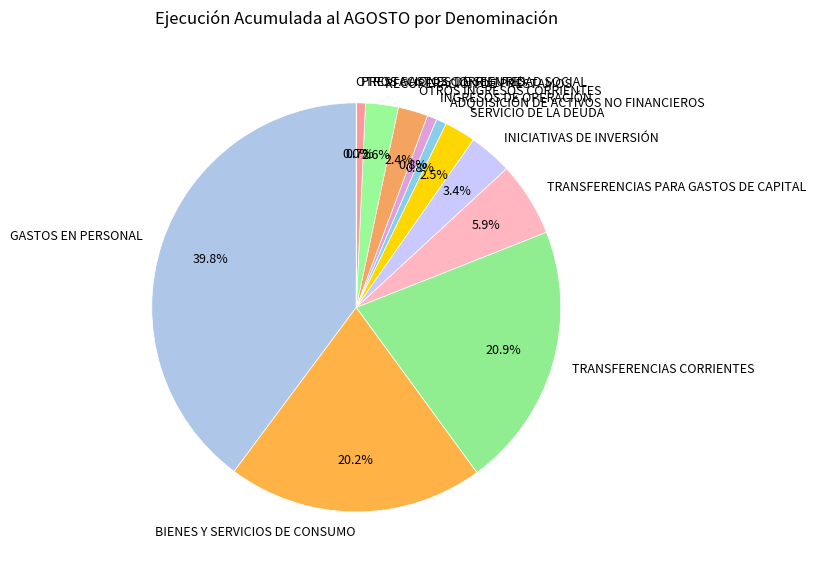

What is the largest slice in the pie chart?

GASTOS EN PERSONAL